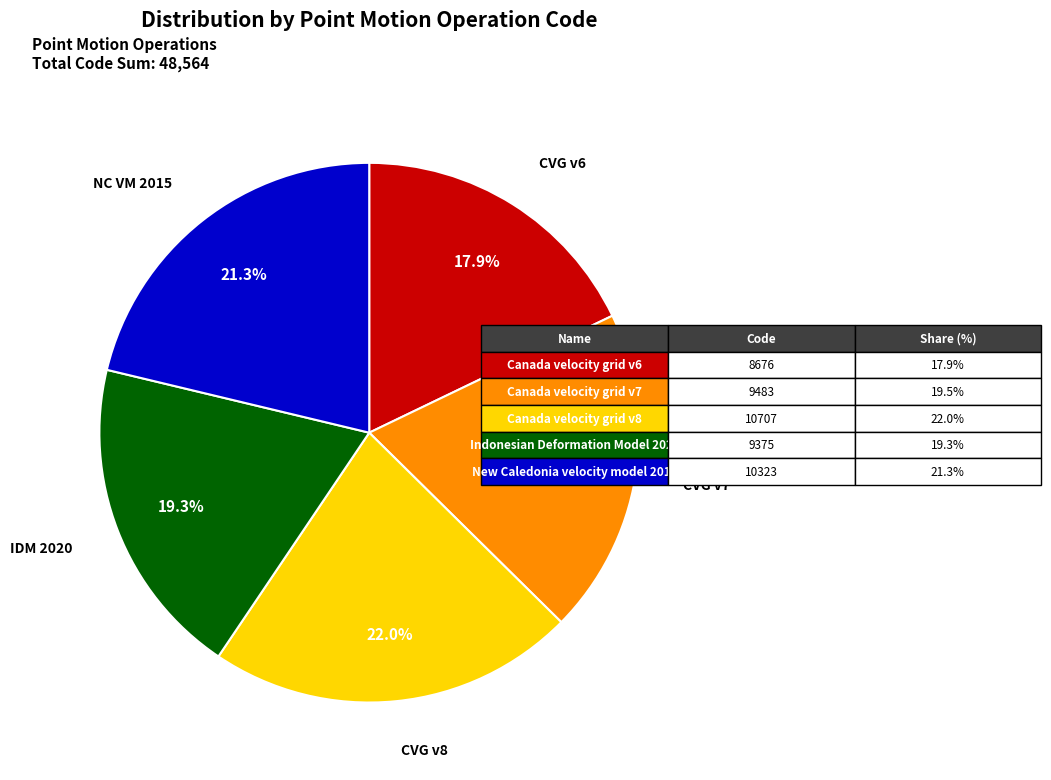

Is there any slice that represents more than half of the pie?

No